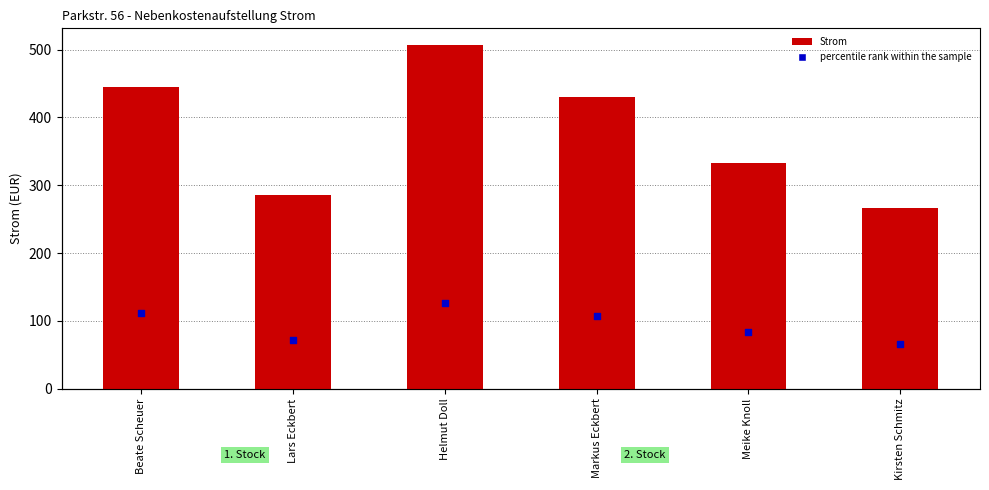

Which series reaches the maximum Y coordinate?

Strom